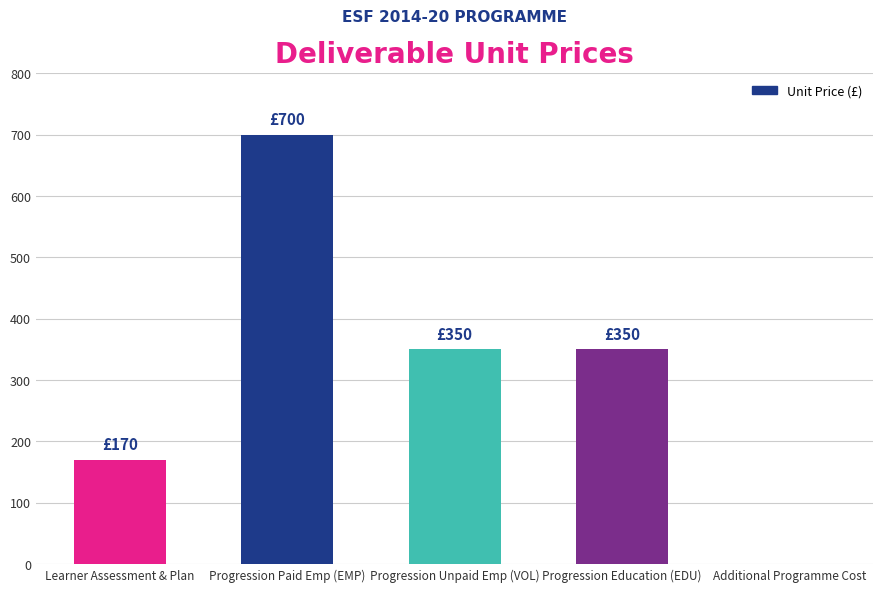

What is the sum of all values?

1570